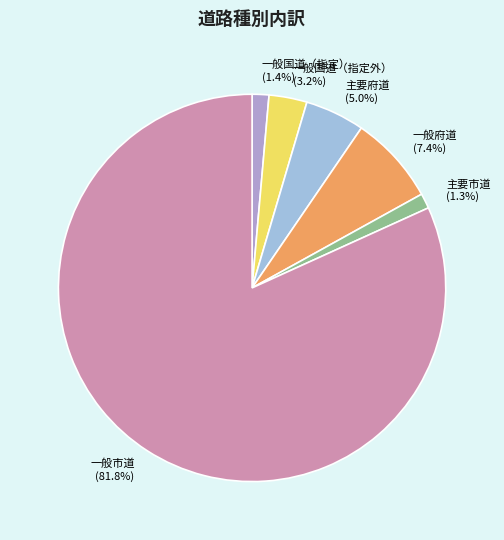

How much of the chart is everything except 主要府道?

95.0%